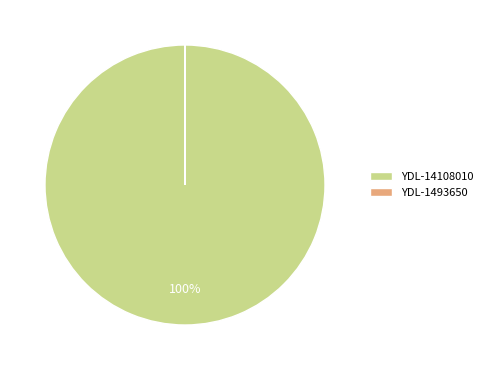

Is there any slice that represents more than half of the pie?

Yes